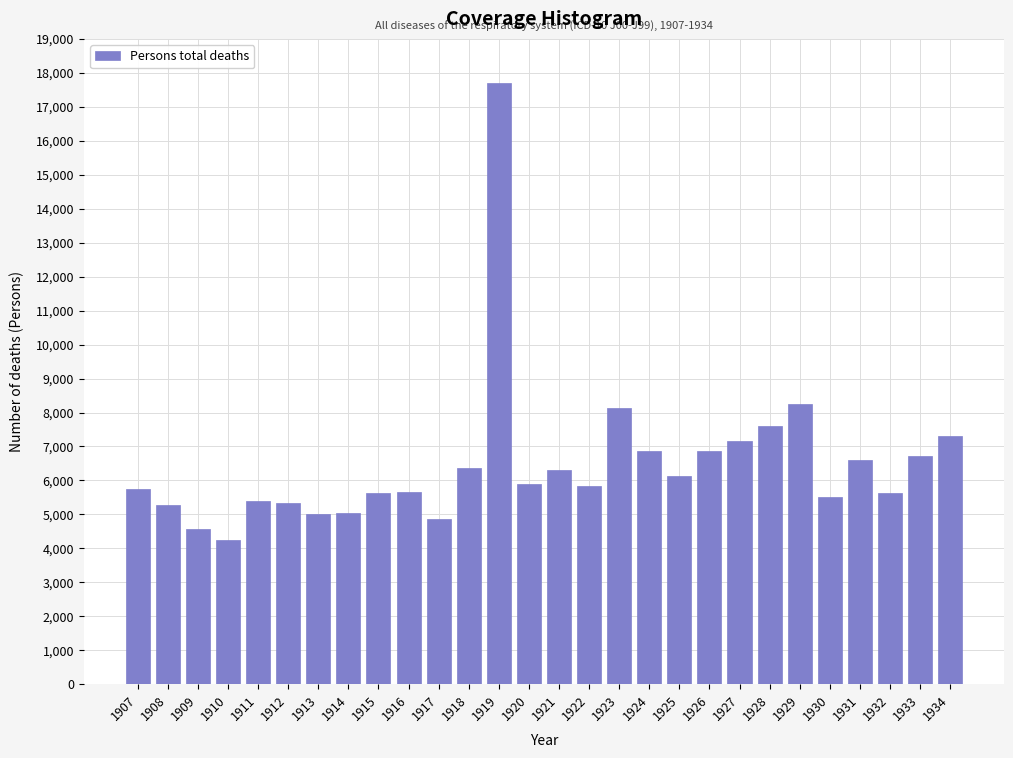

What is the value of the 1st bar from the left?

5743